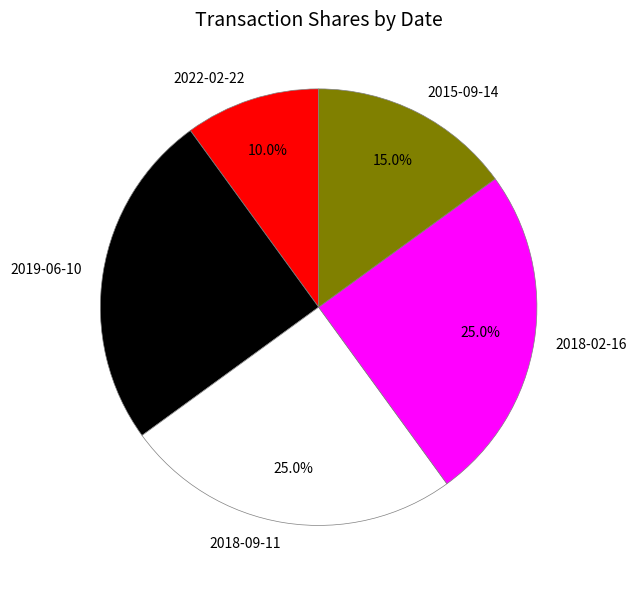

Which has a higher value, 2015-09-14 or 2022-02-22?

2015-09-14